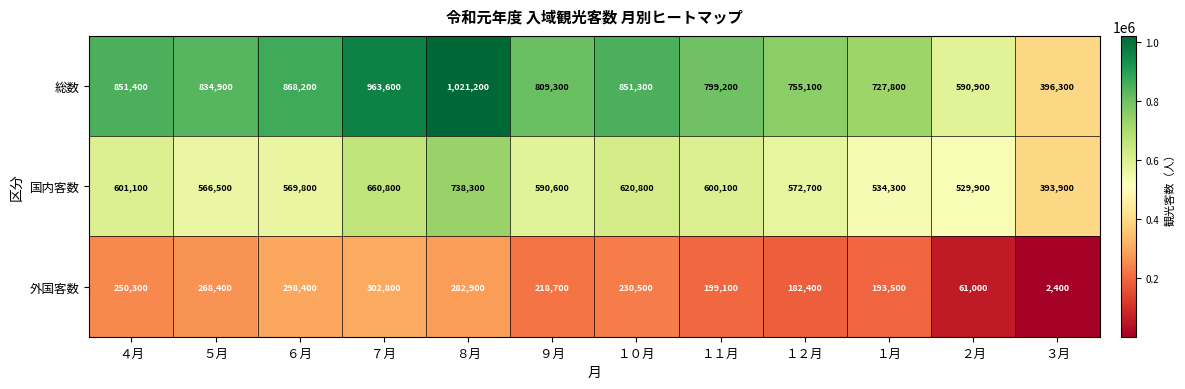

Which series has the largest range (max minus min)?

総数